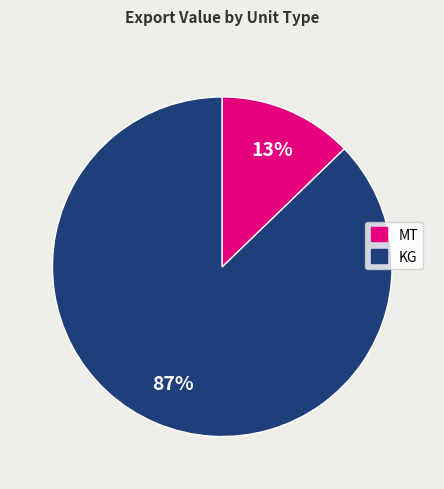

Count the number of slices in the pie.

2